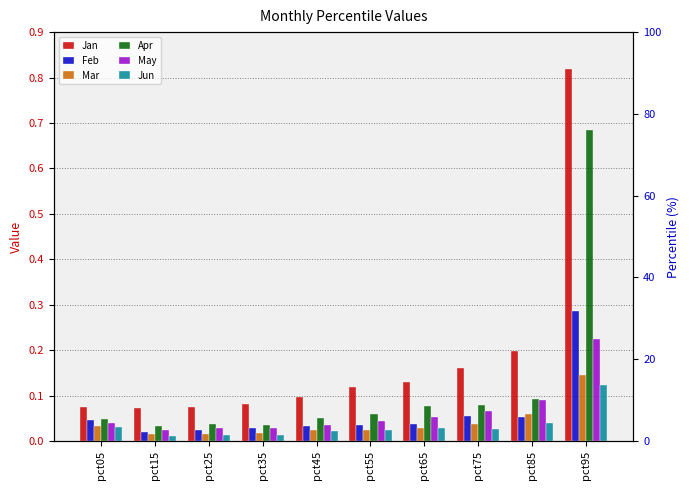

Rank the series at pct75 from lowest to highest value.

Jun, Mar, Feb, May, Apr, Jan